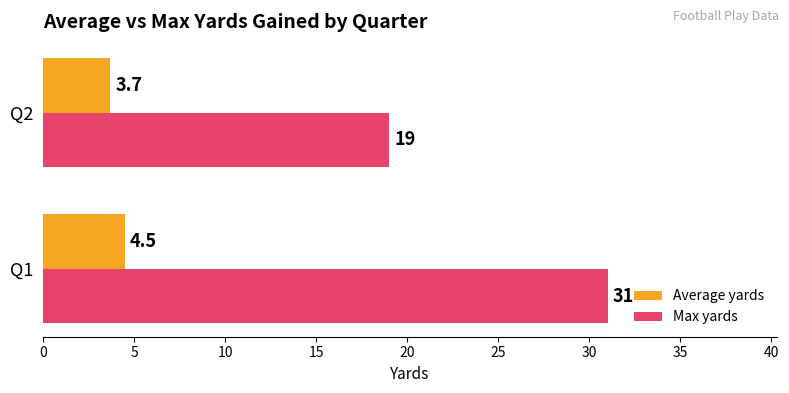

What are all the series names shown in the legend?

Average yards, Max yards